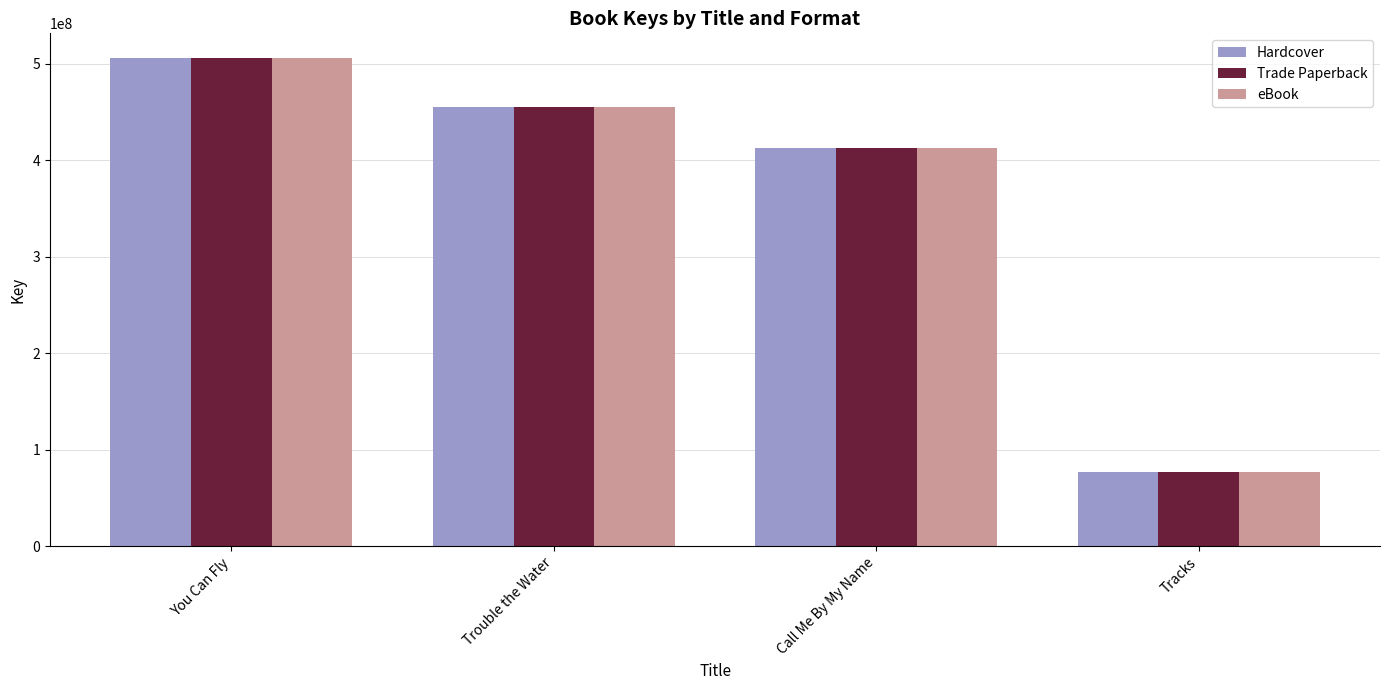

Rank the categories by Trade Paperback value from lowest to highest.

Tracks, Call Me By My Name, Trouble the Water, You Can Fly